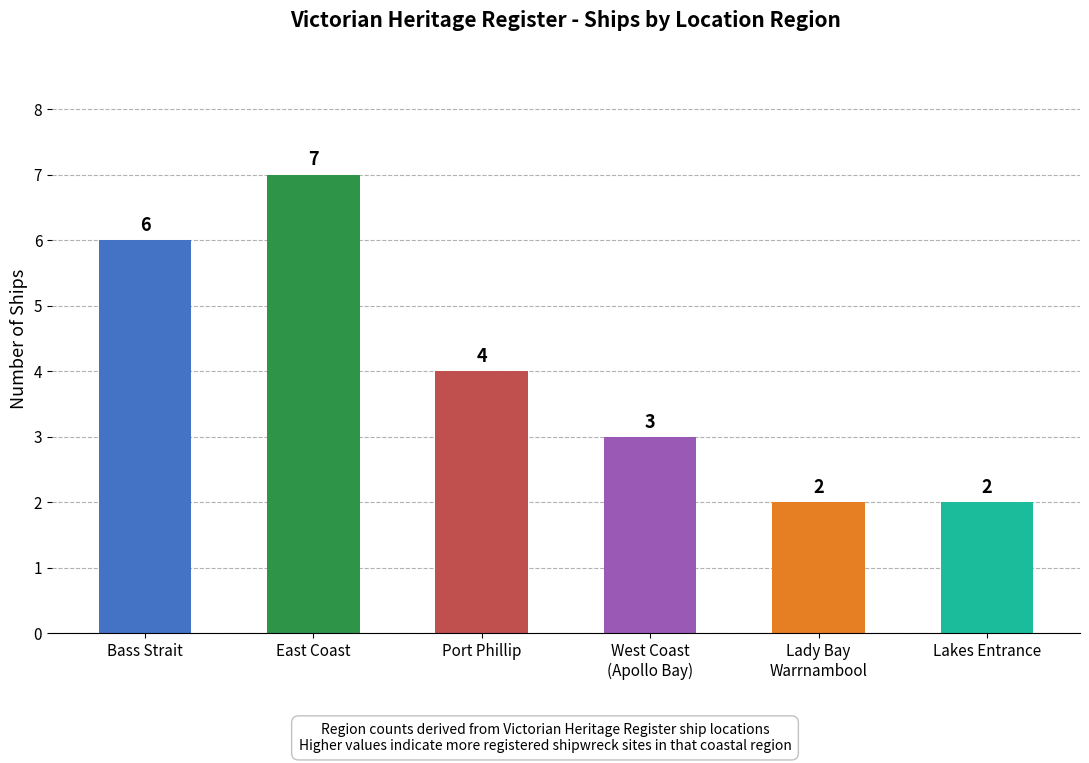

What is the value of the 3rd bar from the left?

4